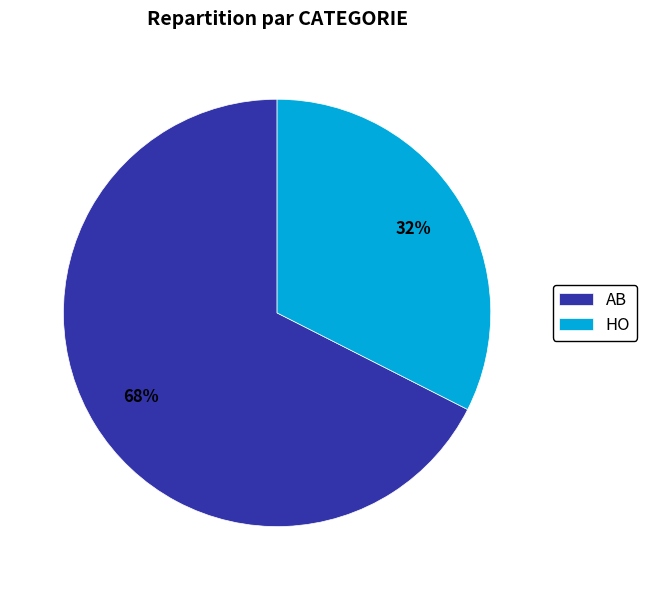

True or false: HO accounts for 39% of the total.

False